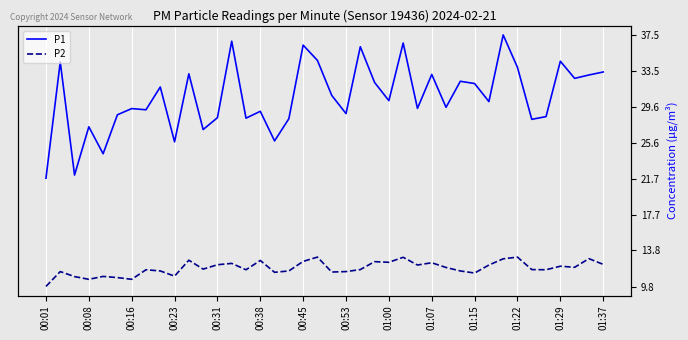

True or false: P2 and P1 intersect in this chart.

False